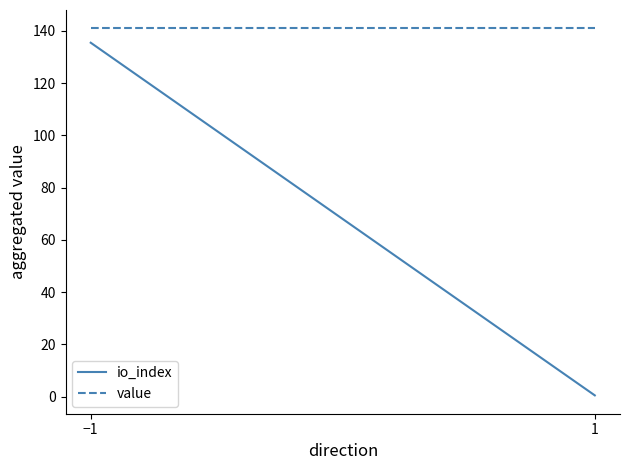

What are all the series names shown in the legend?

io_index, value